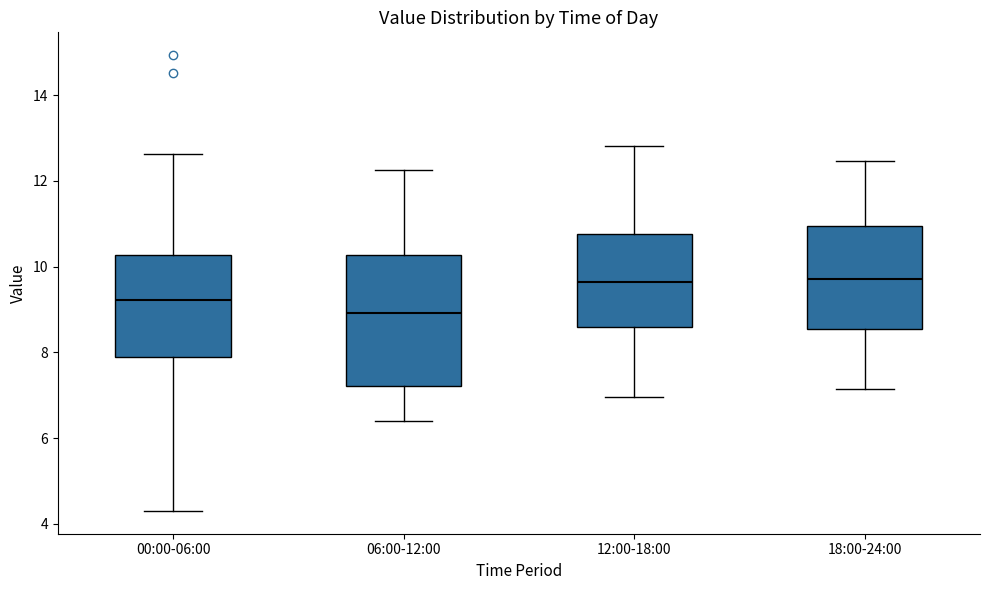

Where is the lower edge of the box for 00:00-06:00 on the y-axis? The values are not printed on the chart, so give them approximately, as read against the axis.

7.8